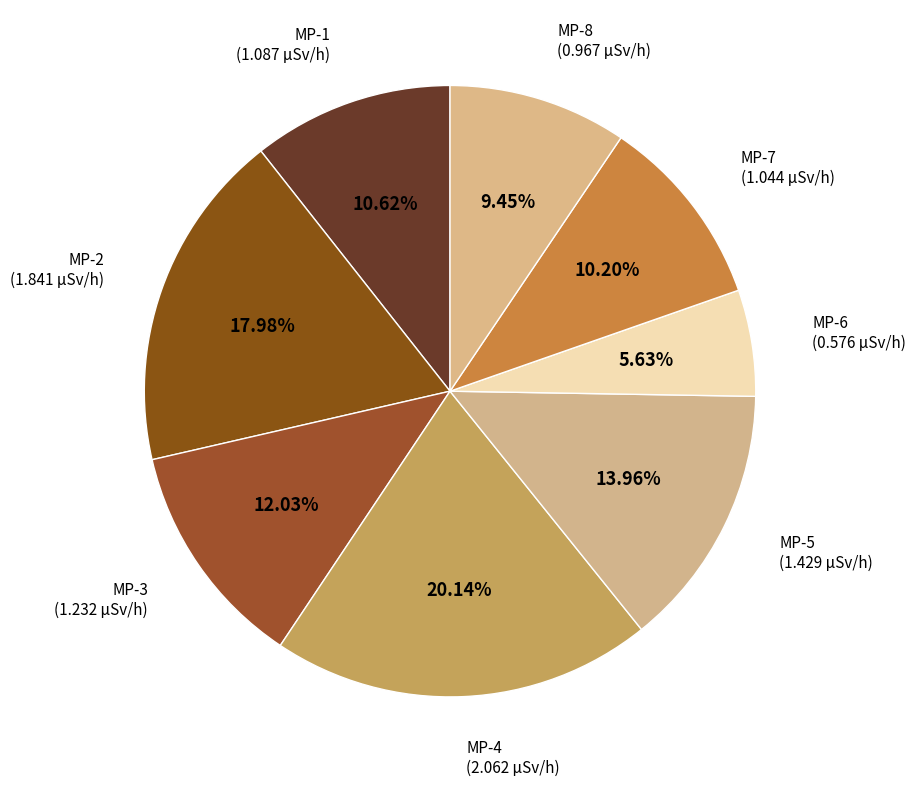

To the nearest percent, what is the combined percentage of MP-3 and MP-6?

18%